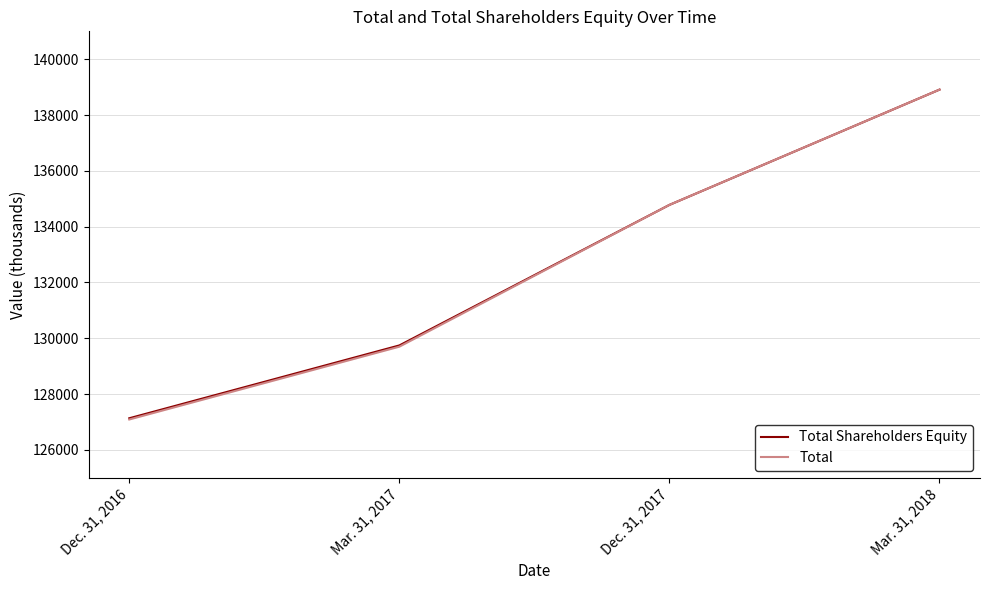

What is the lowest value of the Total series?

127090